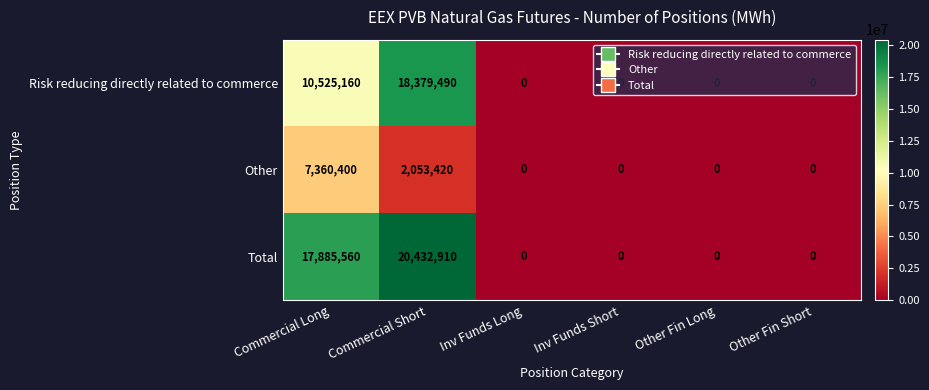

Between Commercial Long and Commercial Short, which series saw the biggest shift?

Risk reducing directly related to commerce